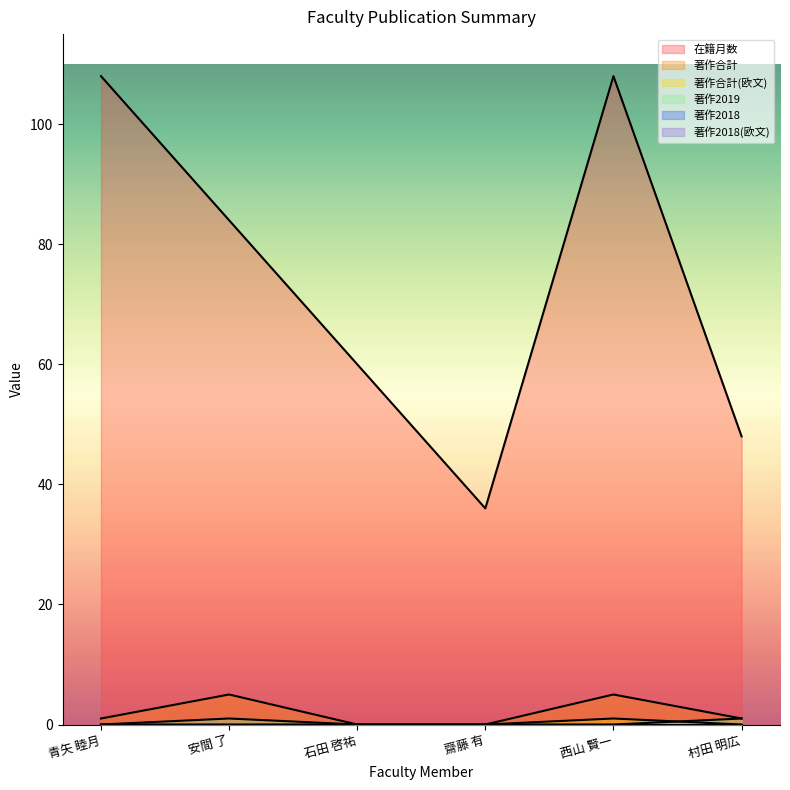

At which category does 著作合計(欧文) reach its first local peak?

西山 賢一